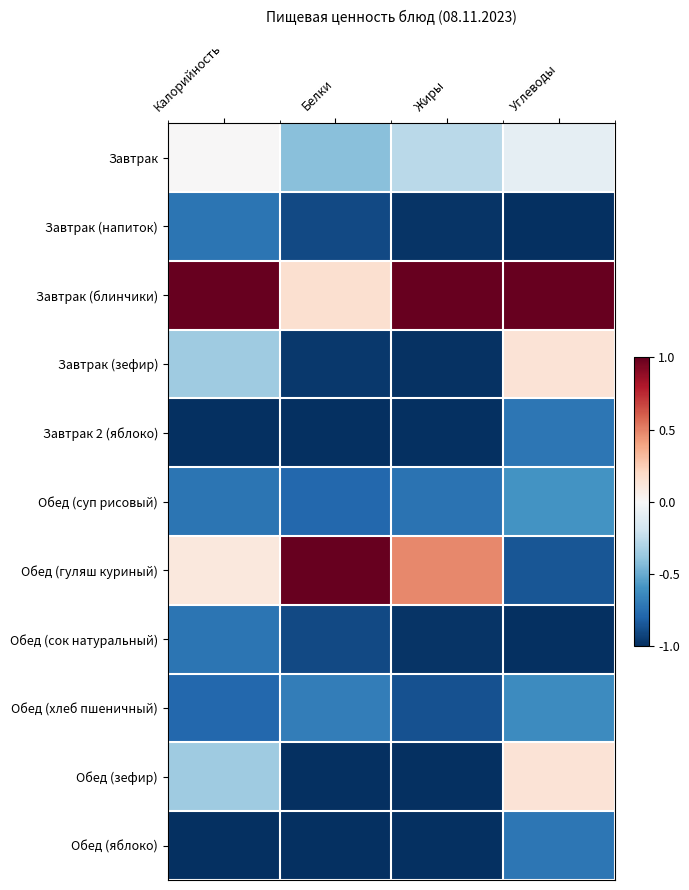

Reading right to left, transcribe all the data shown in this chart.

Завтрак: Углеводы=-0.1	Жиры=-0.3	Белки=-0.4	Калорийность=0.0
Завтрак (напиток): Углеводы=-1.0	Жиры=-1.0	Белки=-0.9	Калорийность=-0.7
Завтрак (блинчики): Углеводы=1.0	Жиры=1.0	Белки=0.2	Калорийность=1.0
Завтрак (зефир): Углеводы=0.1	Жиры=-1.0	Белки=-1.0	Калорийность=-0.4
Завтрак 2 (яблоко): Углеводы=-0.7	Жиры=-1.0	Белки=-1.0	Калорийность=-1.0
Обед (суп рисовый): Углеводы=-0.6	Жиры=-0.7	Белки=-0.8	Калорийность=-0.7
Обед (гуляш куриный): Углеводы=-0.9	Жиры=0.5	Белки=1.0	Калорийность=0.1
Обед (сок натуральный): Углеводы=-1.0	Жиры=-1.0	Белки=-0.9	Калорийность=-0.7
Обед (хлеб пшеничный): Углеводы=-0.6	Жиры=-0.9	Белки=-0.7	Калорийность=-0.8
Обед (зефир): Углеводы=0.1	Жиры=-1.0	Белки=-1.0	Калорийность=-0.4
Обед (яблоко): Углеводы=-0.7	Жиры=-1.0	Белки=-1.0	Калорийность=-1.0